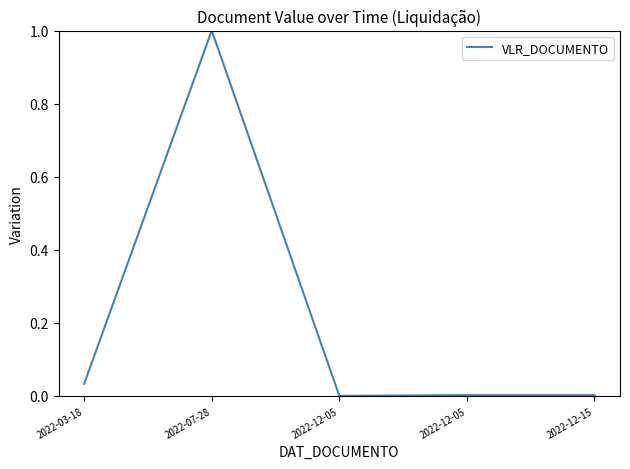

Where is the data nearest to the value 0?

2022-12-05